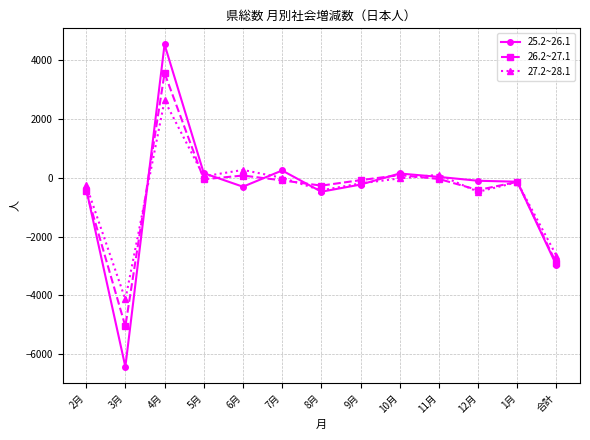

At 3月, list the series in order from smallest to largest.

25.2~26.1, 26.2~27.1, 27.2~28.1